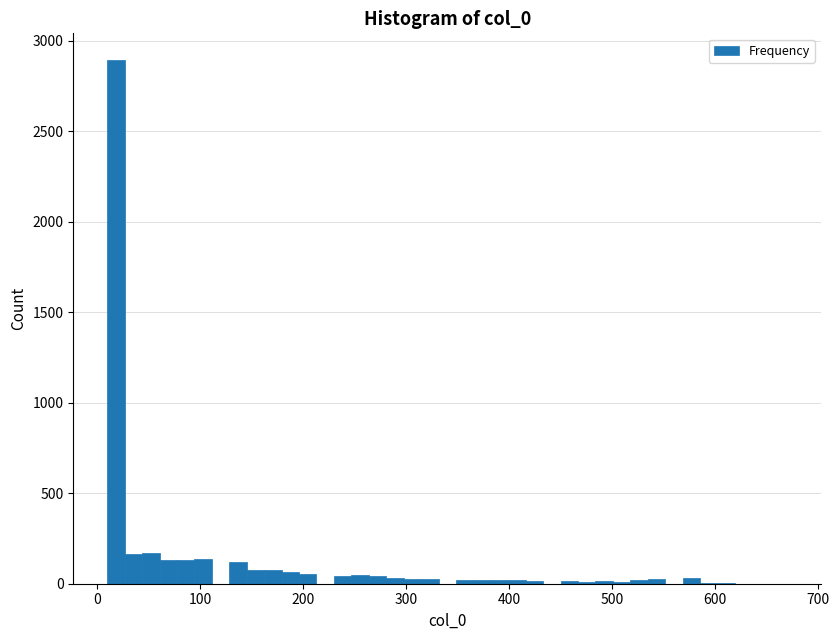

Read against the x-axis, roughly where is the centre of the tallest bar?

20